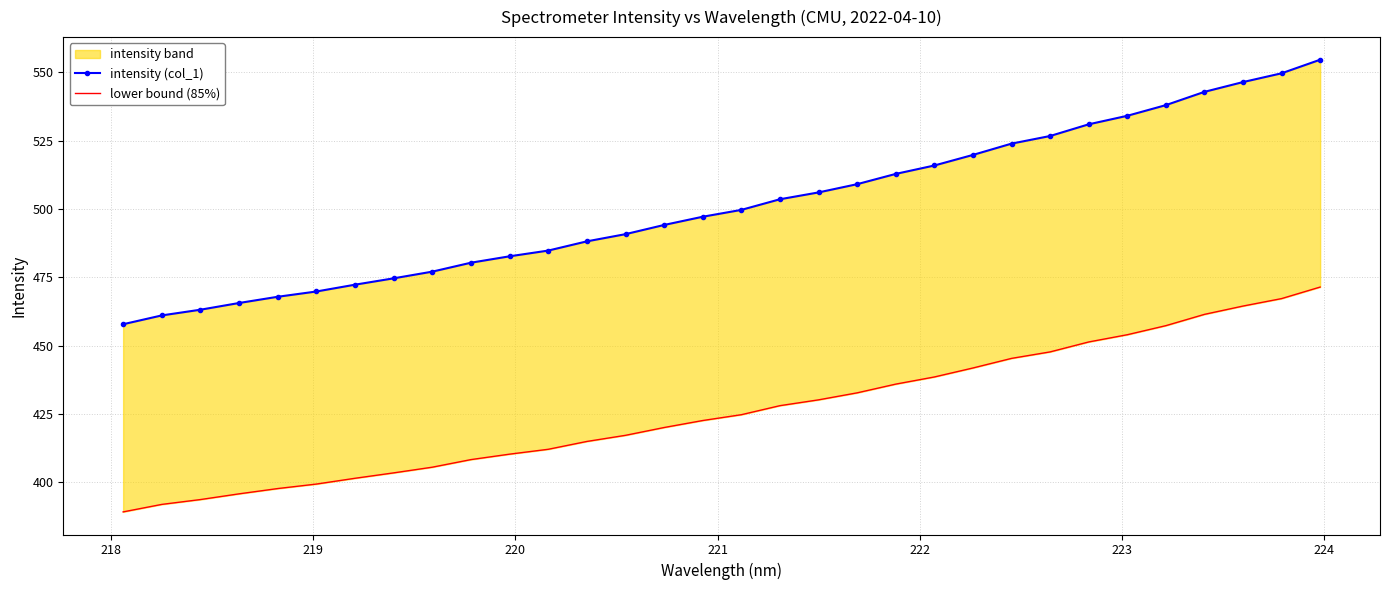

What is the average value of the intensity (col_1) series?

501.3